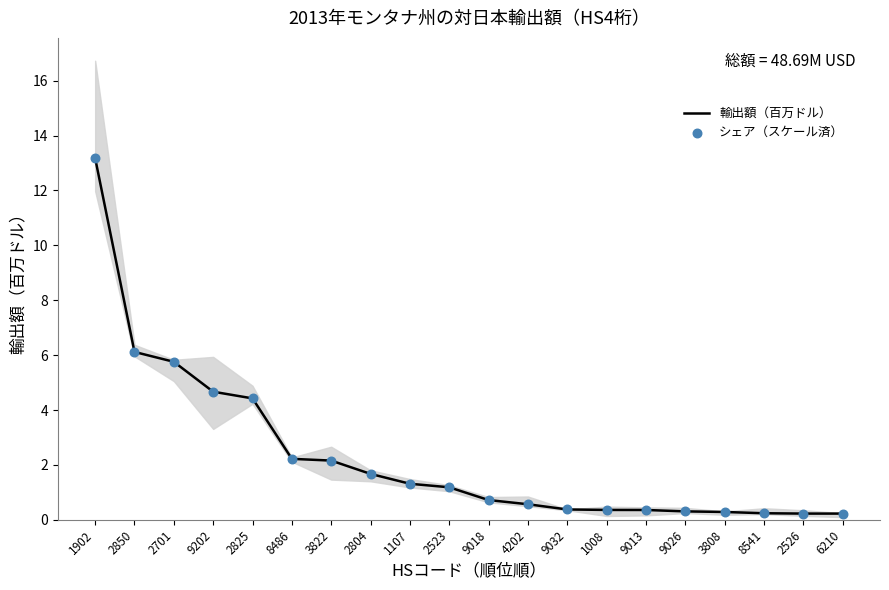

What are all the series names shown in the legend?

輸出額（百万ドル）, シェア（スケール済）